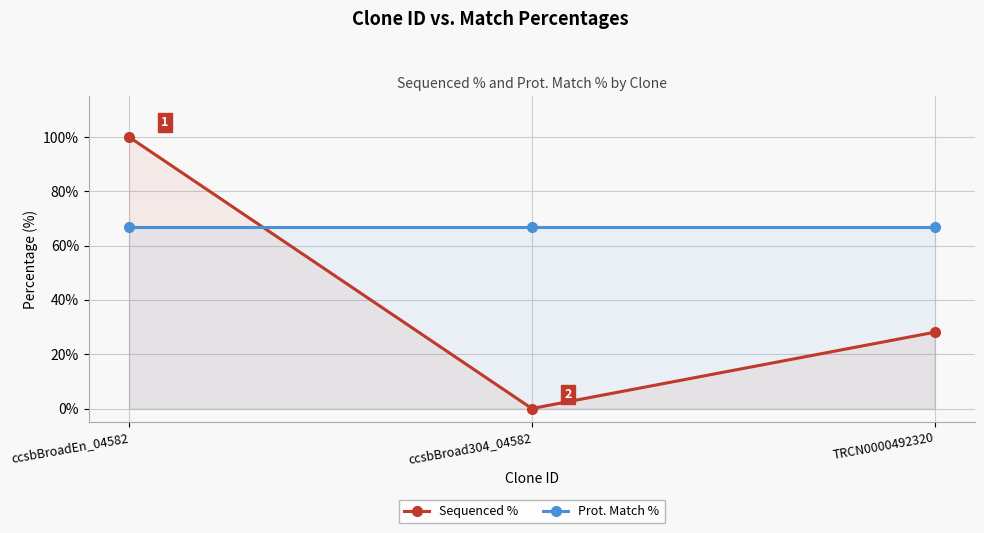

At which label is Prot. Match % closest to 66?

ccsbBroadEn_04582